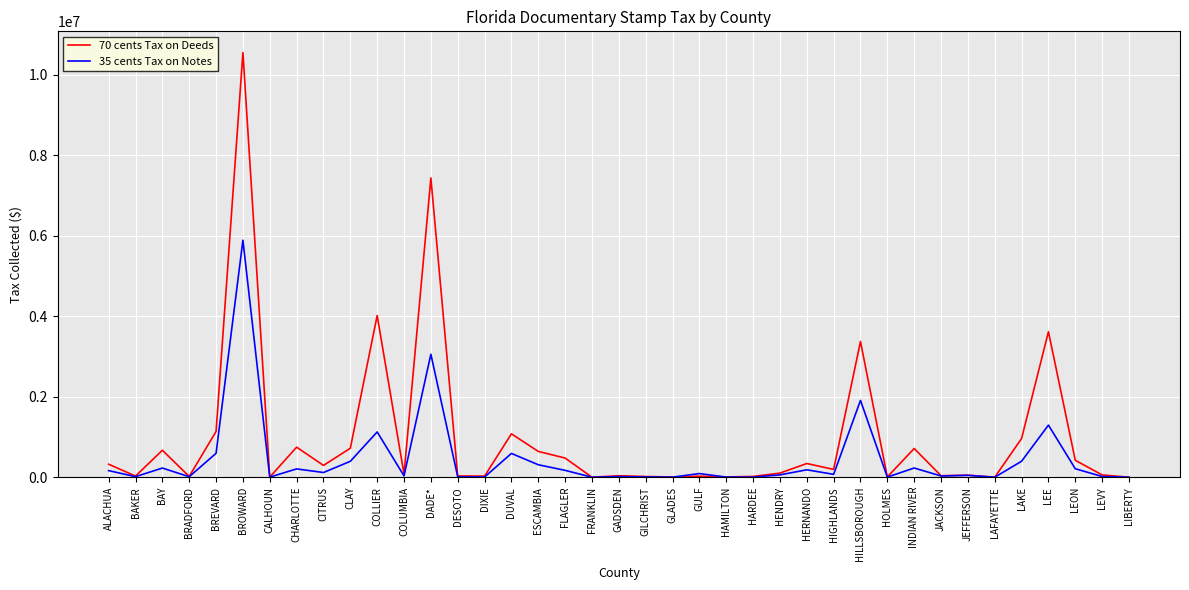

What are all the series names shown in the legend?

70 cents Tax on Deeds, 35 cents Tax on Notes